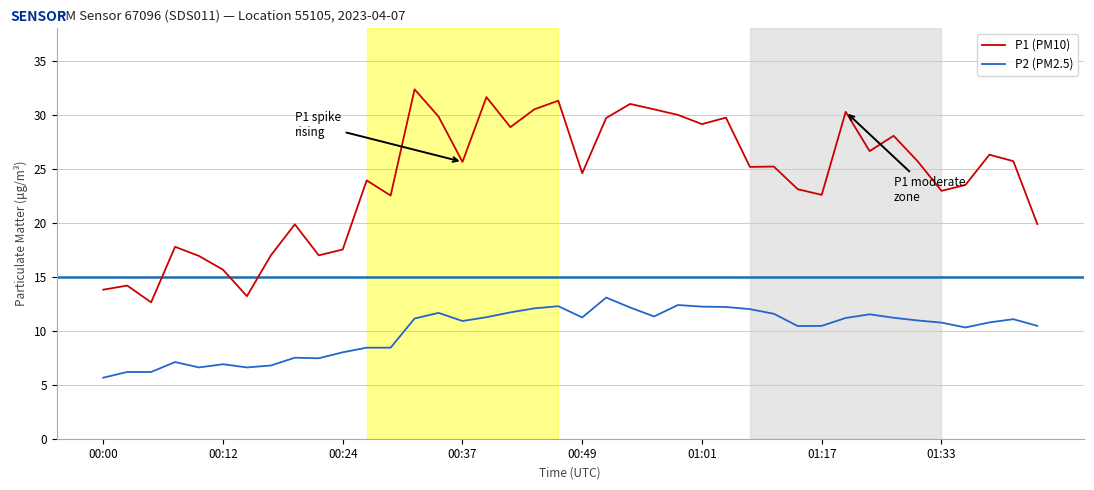

True or false: P2 (PM2.5) and P1 (PM10) cross at least once.

False